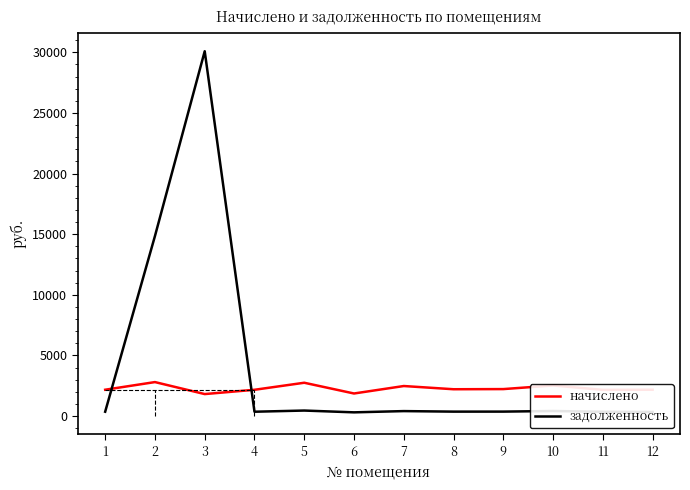

Where is the first local minimum for начислено?

3